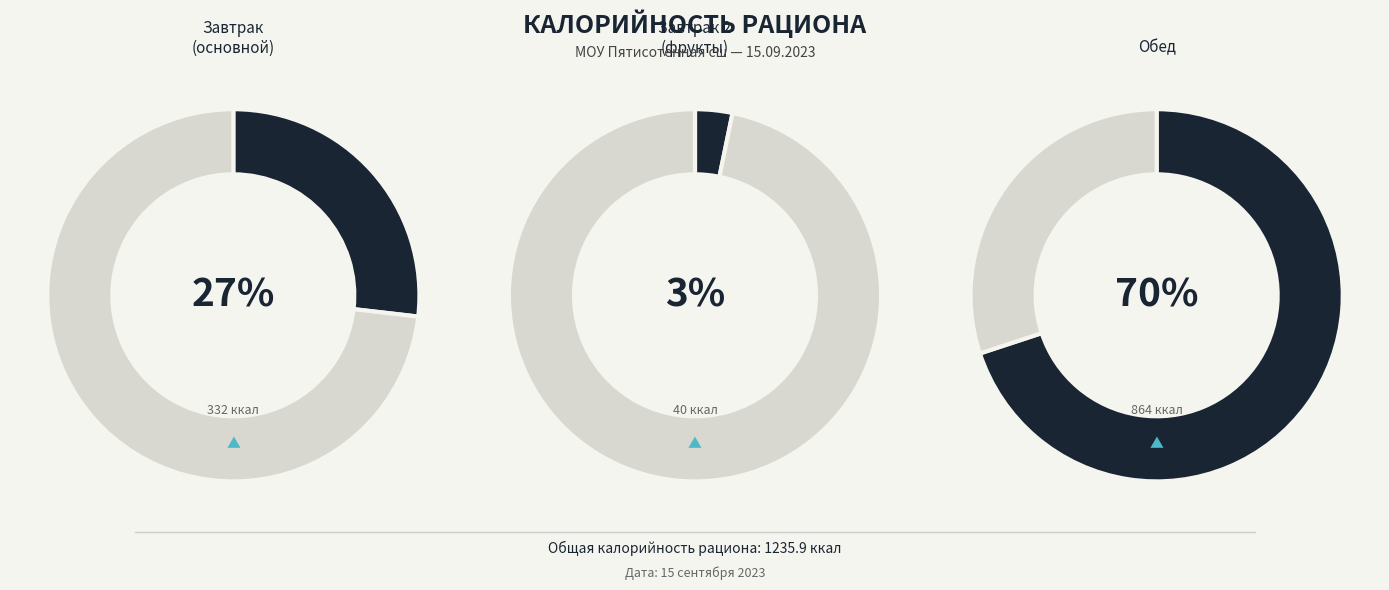

Does Омлет натуральный represent more than half of the total?

No